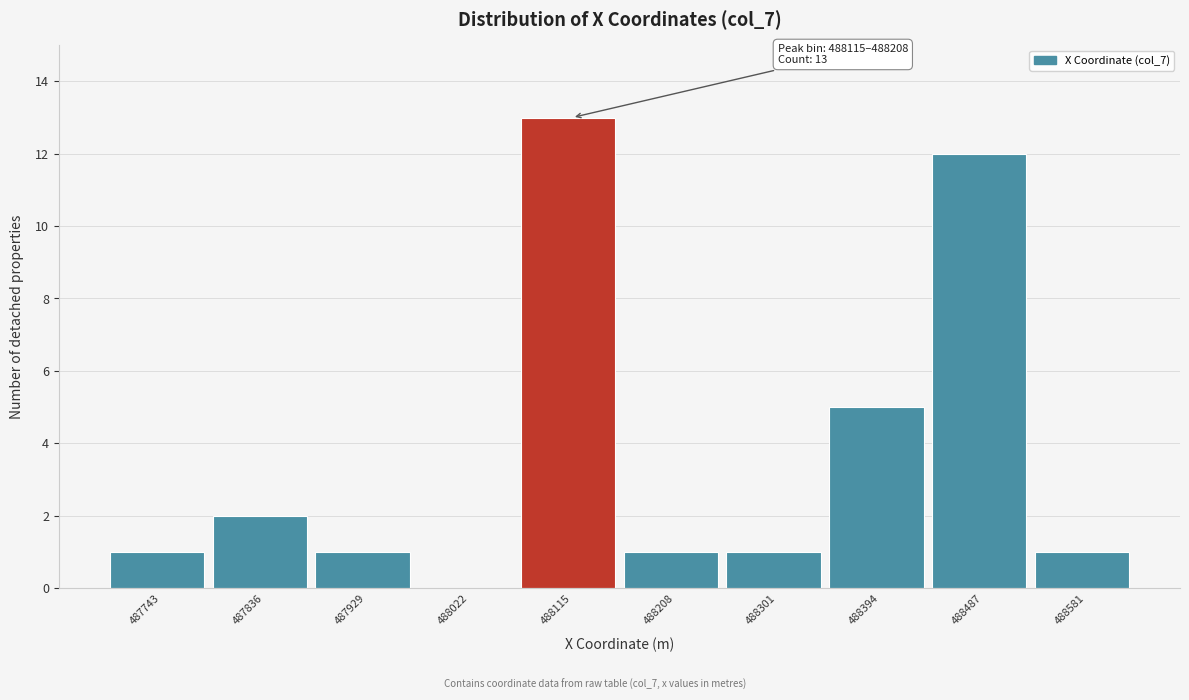

Reading right to left, extract all data points from this chart.

488581=1	488487=12	488394=5	488301=1	488208=1	488115=13	488022=0	487929=1	487836=2	487743=1